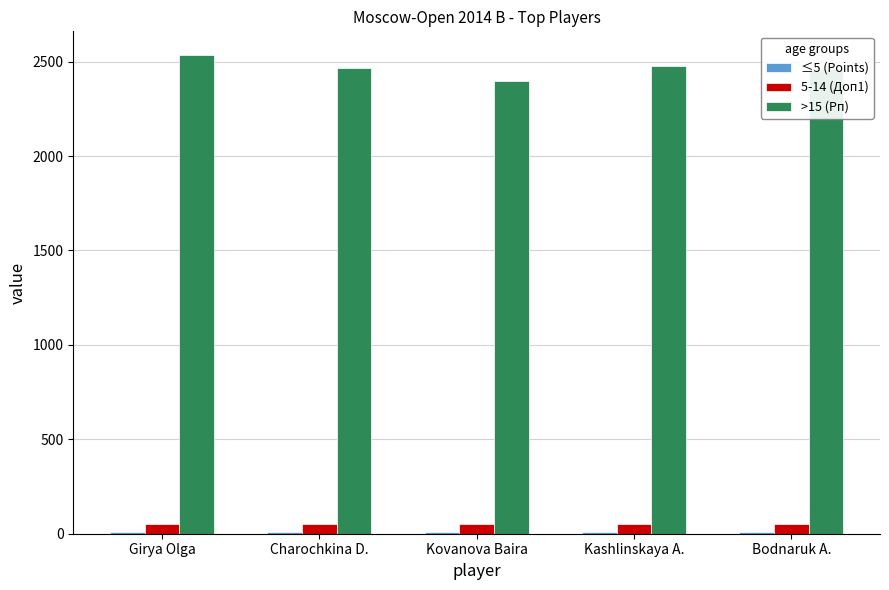

The 5-14 (Доп1) series shows 53.5 at Kovanova Baira. True or false?

True